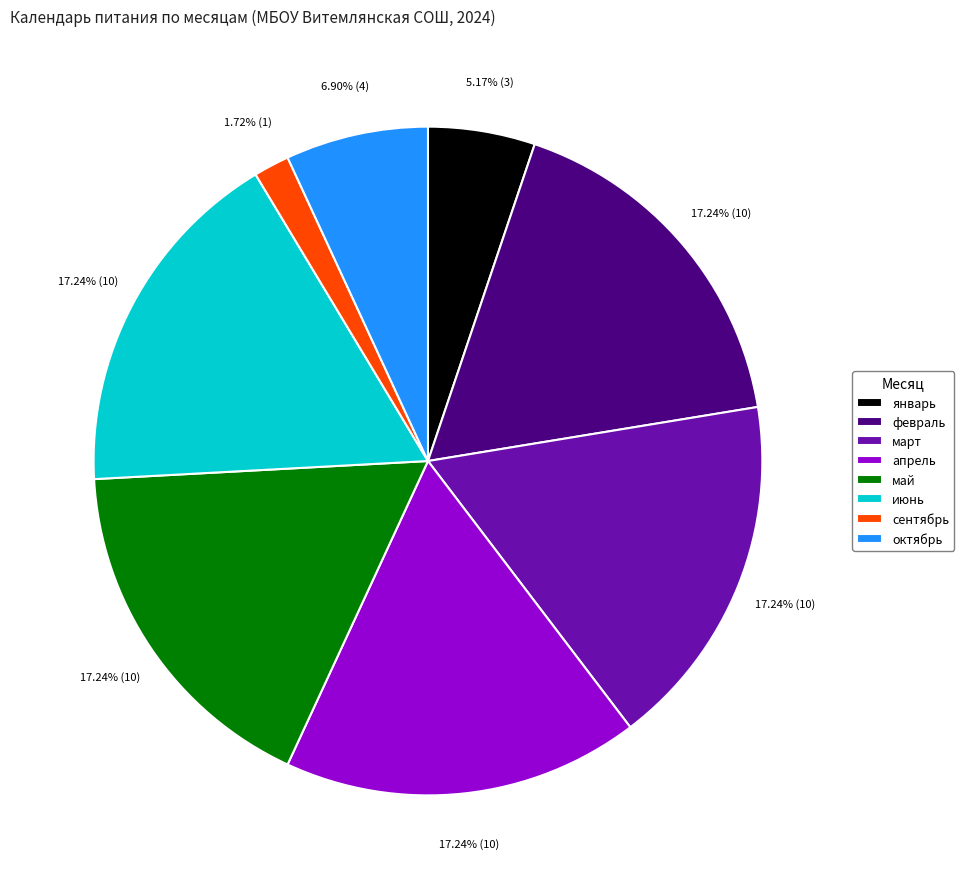

Is февраль the majority of the pie?

No